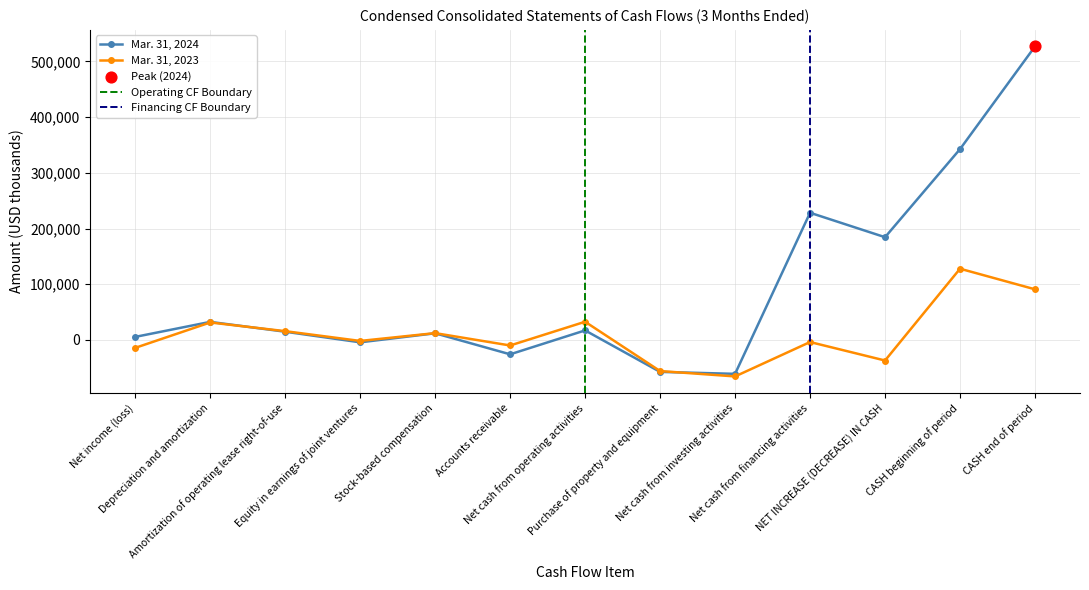

What are all the series names shown in the legend?

Mar. 31, 2024, Mar. 31, 2023